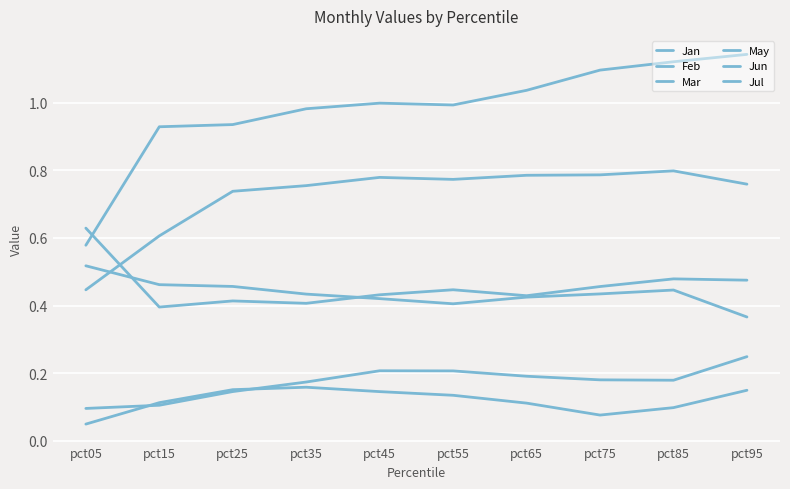

What is the average value of the May series?

1.0